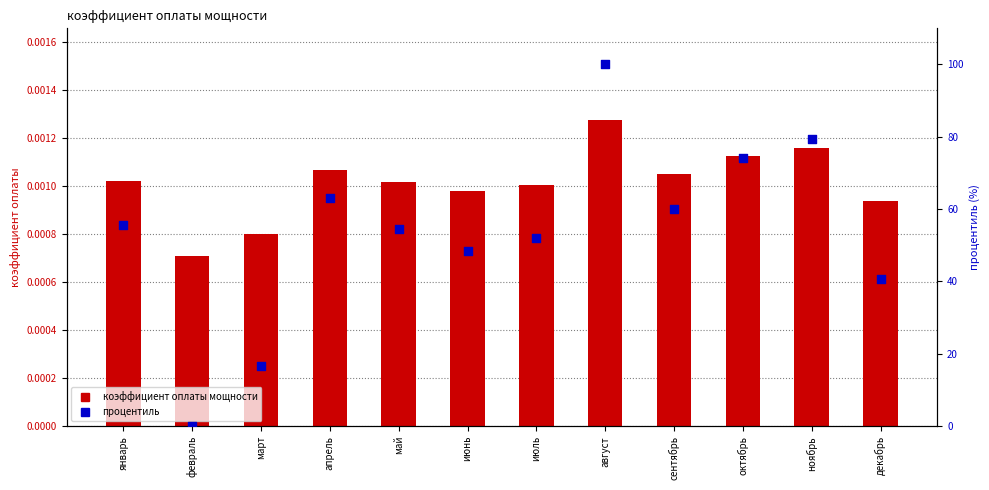

Which series reaches the maximum Y coordinate?

процентиль